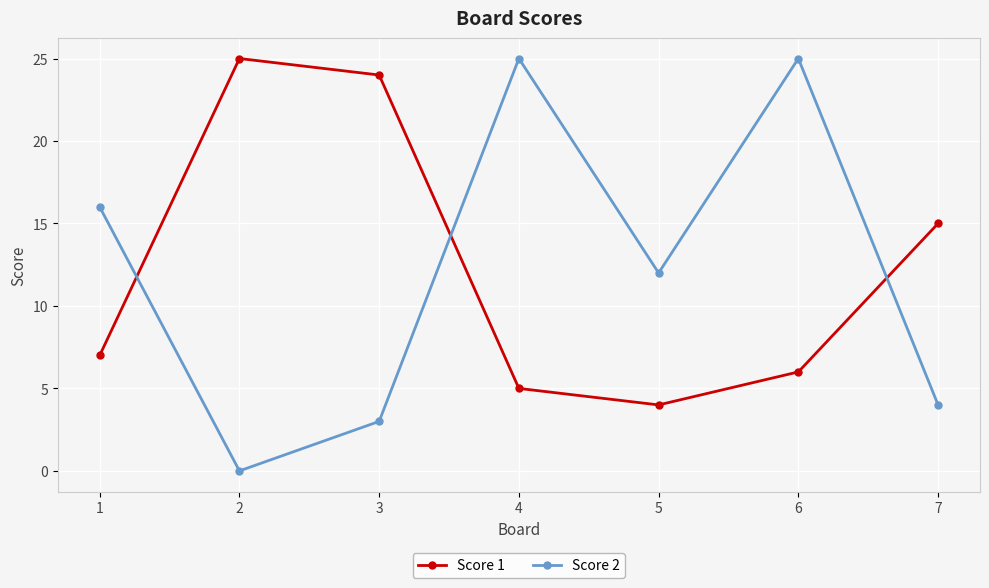

True or false: Score 1 has more than 2 interior local peaks.

False